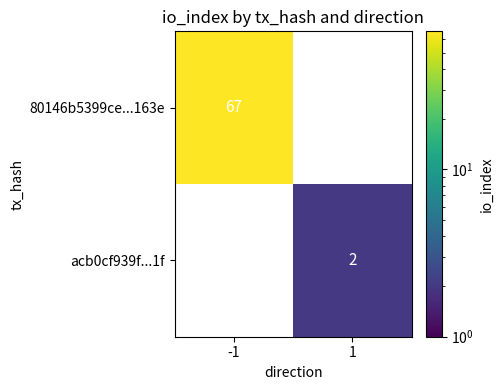

The value of 80146b5399ce...163e at -1 is 67. True or false?

True